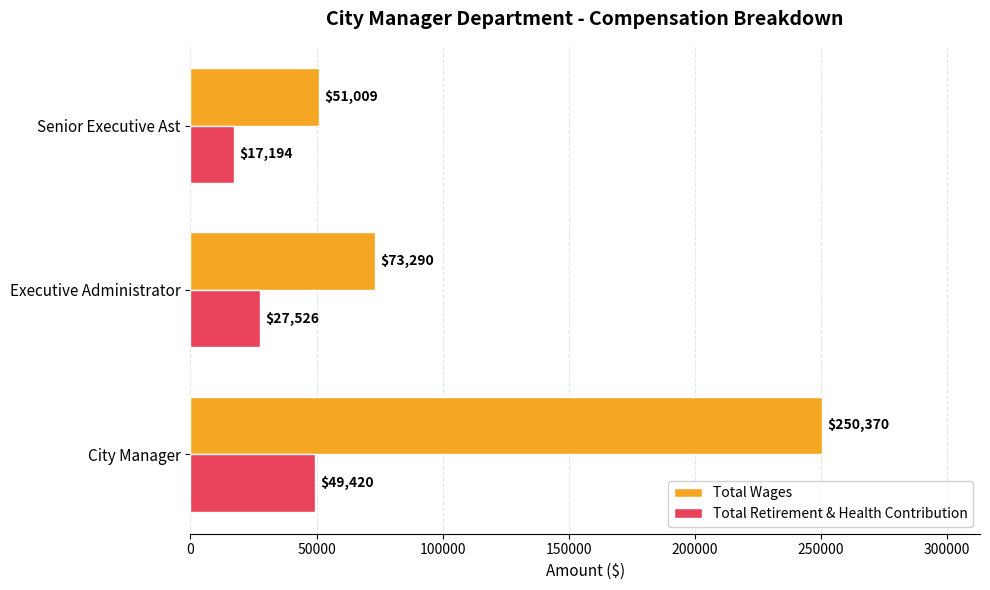

Count the Total Retirement & Health Contribution values in the range 17194 to 49420.

3